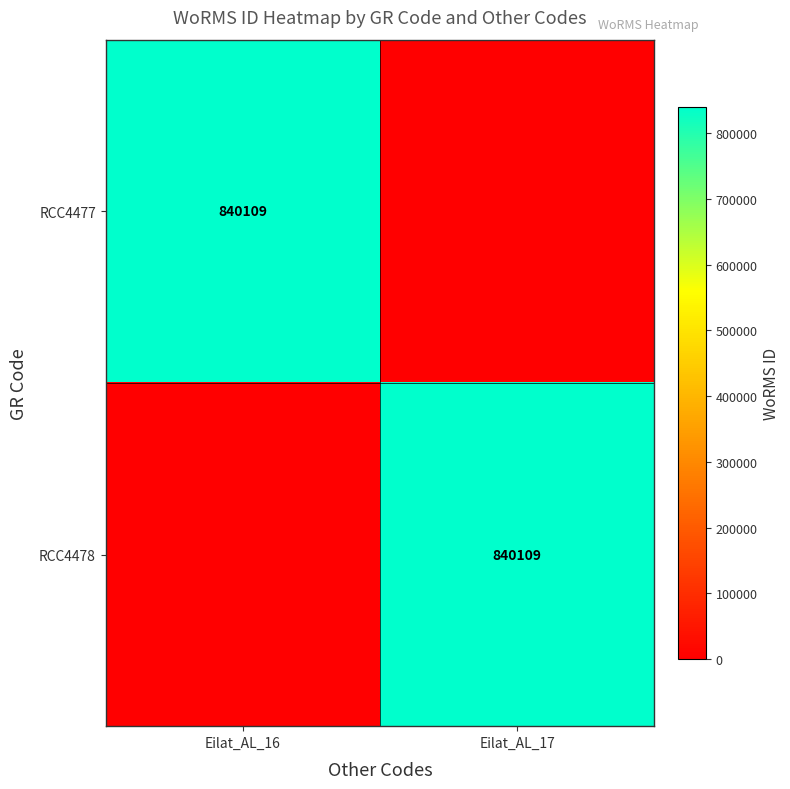

Is it true that RCC4477 equals 840109 at Eilat_AL_16?

True